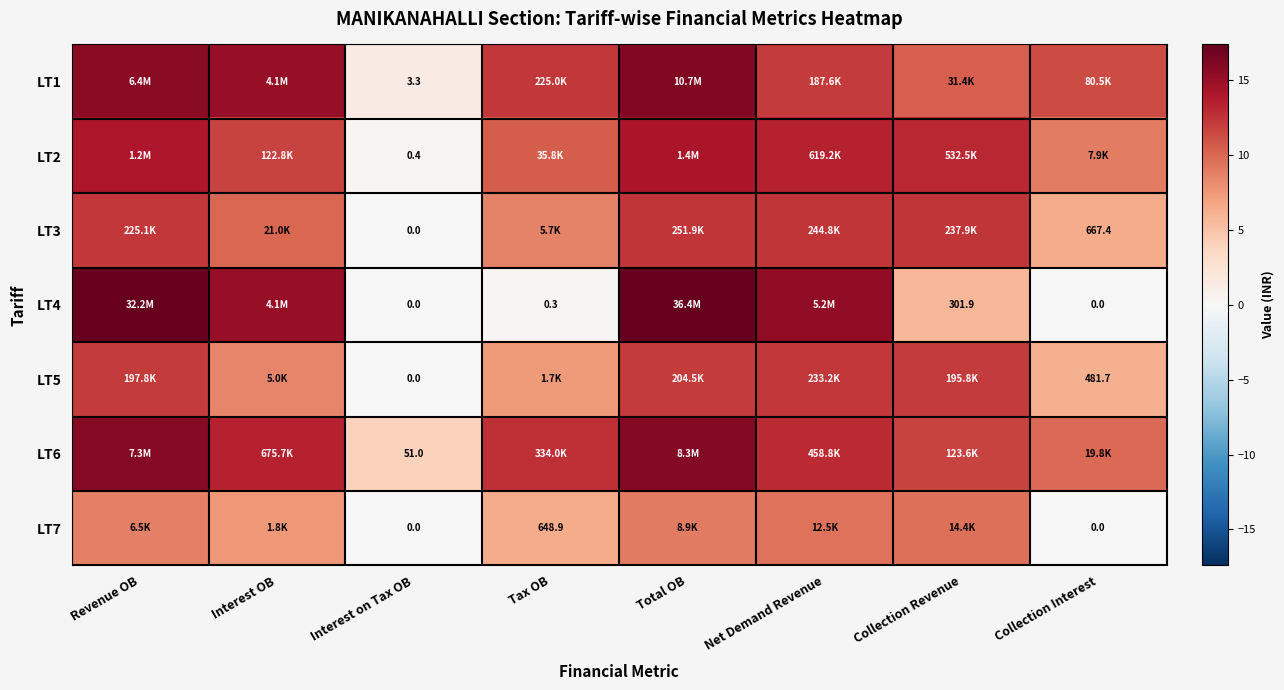

Is it true that LT3 equals 0.0 at Interest on Tax OB?

True